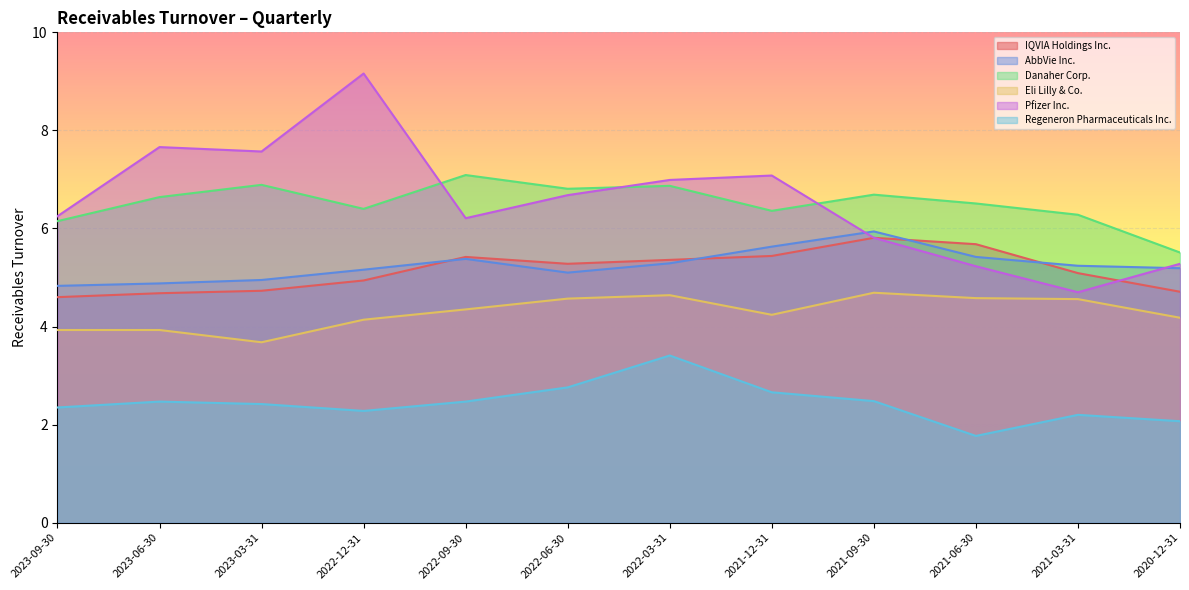

Reading left to right, transcribe all the data shown in this chart.

IQVIA Holdings Inc.: 4.6	4.7	4.7	4.9	5.4	5.3	5.4	5.4	5.8	5.7	5.1	4.7
AbbVie Inc.: 4.8	4.9	5.0	5.2	5.4	5.1	5.3	5.6	5.9	5.4	5.2	5.2
Danaher Corp.: 6.2	6.6	6.9	6.4	7.1	6.8	6.9	6.4	6.7	6.5	6.3	5.5
Eli Lilly & Co.: 3.9	3.9	3.7	4.1	4.3	4.6	4.6	4.2	4.7	4.6	4.6	4.2
Pfizer Inc.: 6.2	7.7	7.6	9.2	6.2	6.7	7.0	7.1	5.8	5.2	4.7	5.3
Regeneron Pharmaceuticals Inc.: 2.4	2.5	2.4	2.3	2.5	2.8	3.4	2.7	2.5	1.8	2.2	2.1